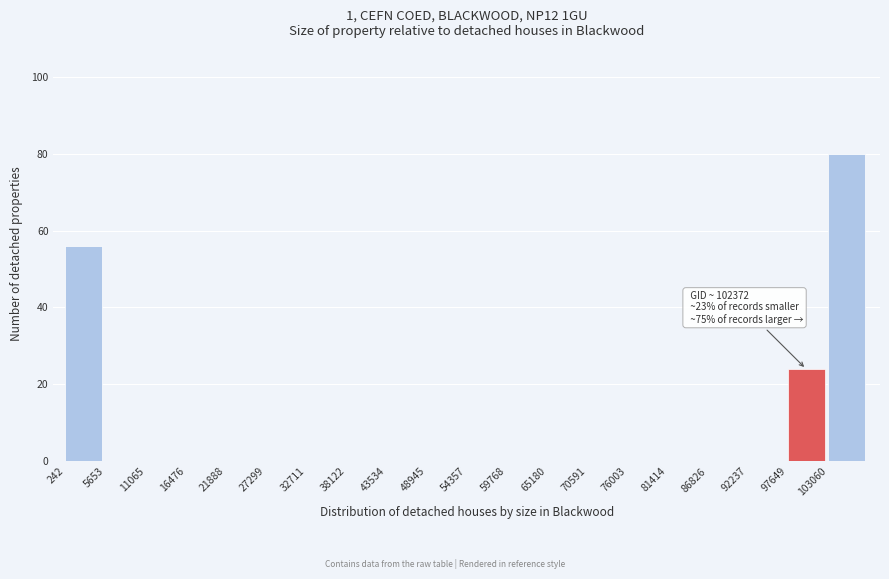

Which range on the x-axis has the tallest bar?

103000 to 108000